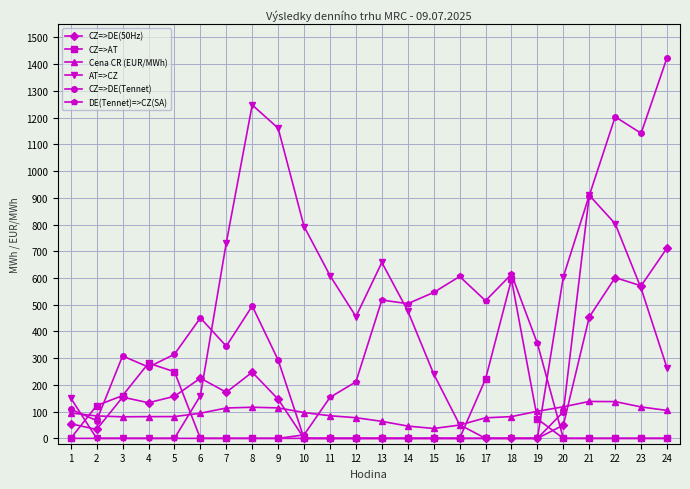

What is the difference between the CZ=>DE(50Hz) values at 15 and 21?

454.1